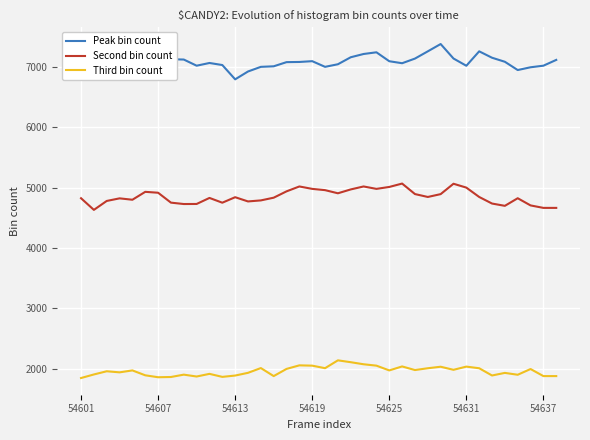

True or false: Peak bin count and Second bin count intersect in this chart.

False